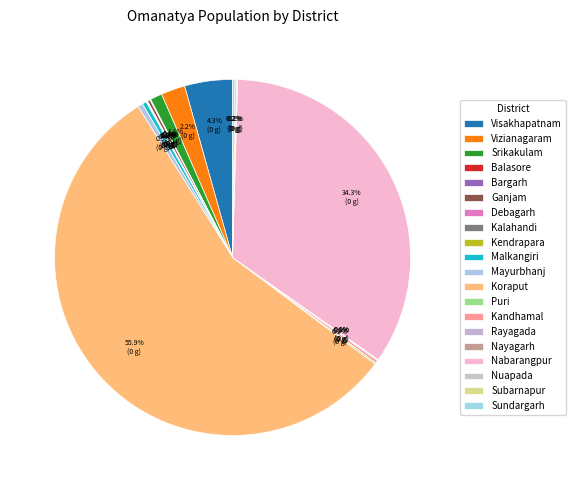

How many segments does this pie chart have?

20